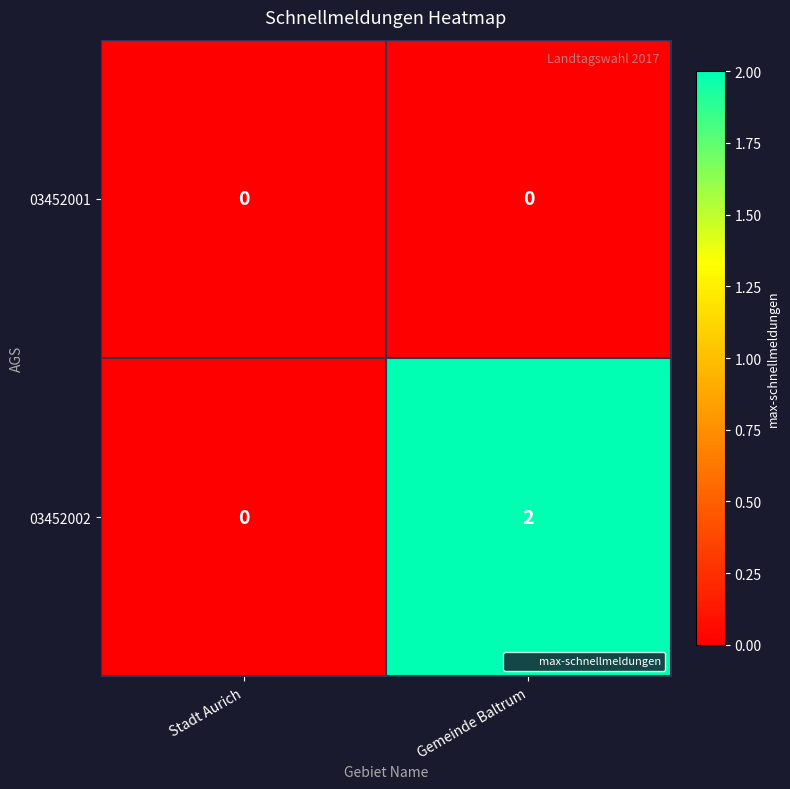

How many categories are shown in the chart?

2